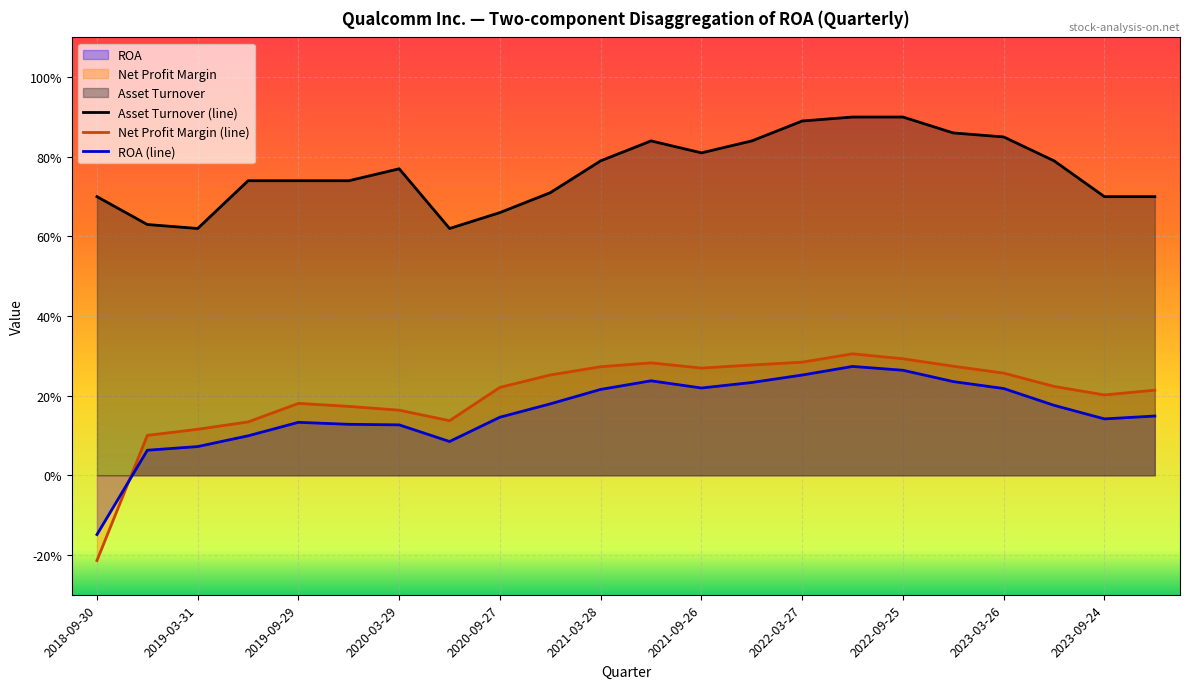

What is the highest value of the Asset Turnover (line) series?

0.9